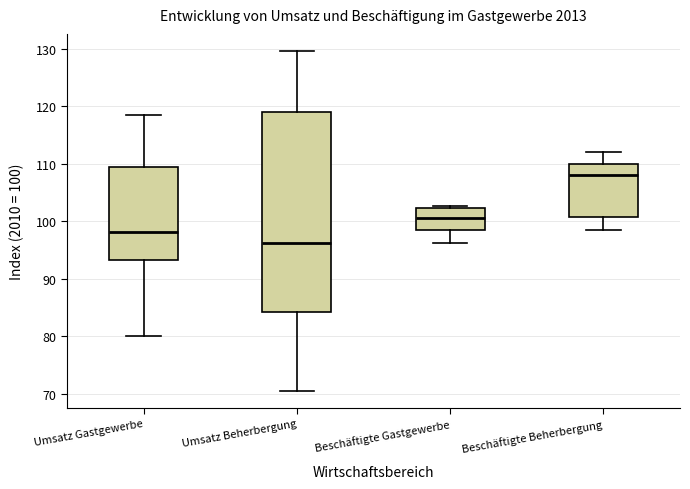

Reading left to right, transcribe this box plot: for each box, give where its median line is, the range the box spans, and where its two whiskers end, as read against the y-axis. The values are not printed on the chart, so give them approximately, as read against the axis.

Umsatz Gastgewerbe: median 98, box 93 to 109, whiskers 80 to 119
Umsatz Beherbergung: median 96, box 84 to 119, whiskers 71 to 130
Beschäftigte Gastgewerbe: median 101, box 98 to 102, whiskers 96 to 103
Beschäftigte Beherbergung: median 108, box 101 to 110, whiskers 99 to 112